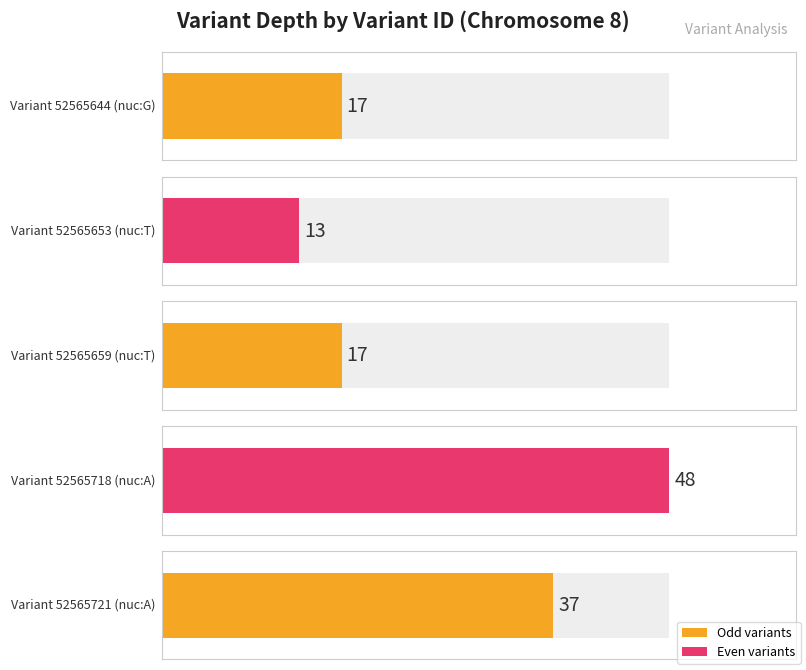

Reading right to left, extract all data points from this chart.

52565721=37	52565718=48	52565659=17	52565653=13	52565644=17